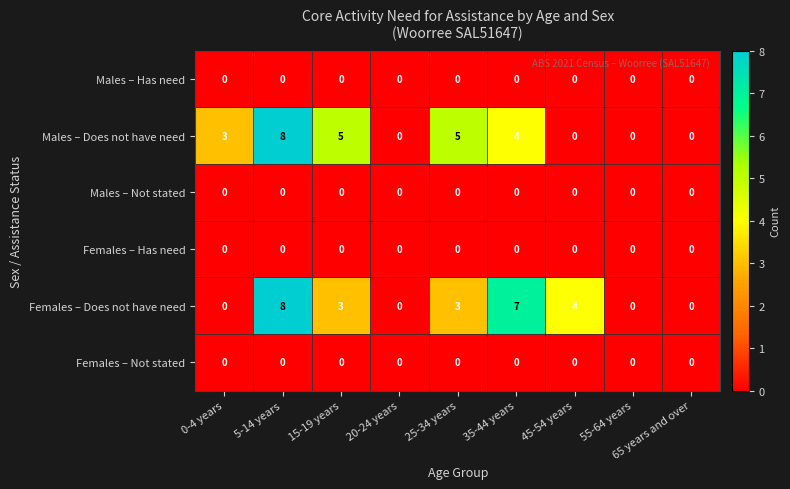

At which category is the sum across all series the highest?

5-14 years